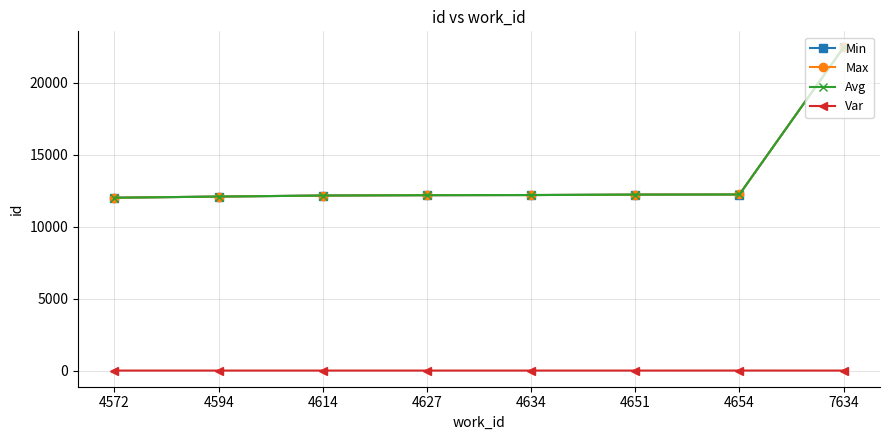

The value of Avg at 7634 is 8414.3. True or false?

False